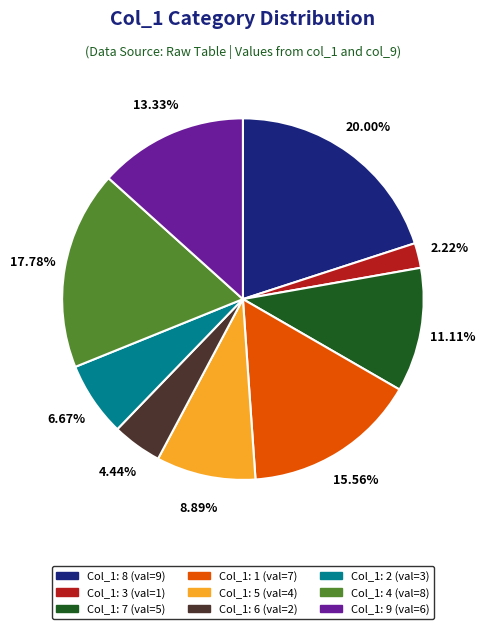

To the nearest percent, what is the average slice percentage?

11%